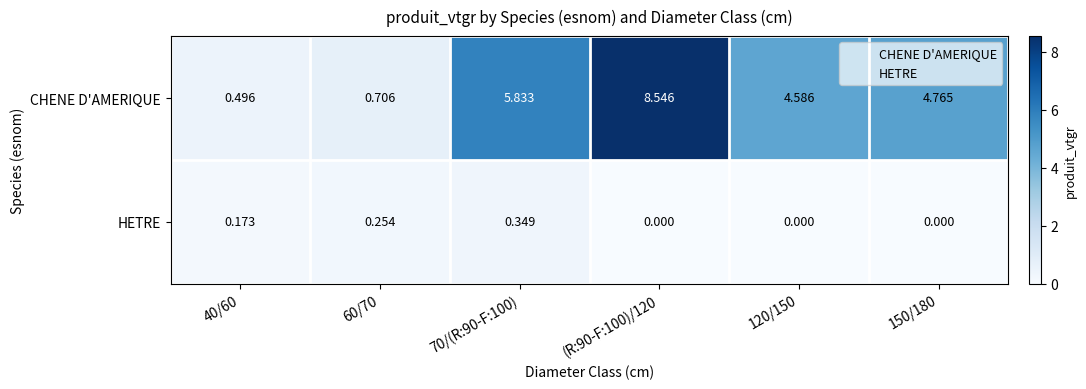

Is the value of CHENE D'AMERIQUE at 150/180 greater than the value of HETRE at 40/60?

Yes